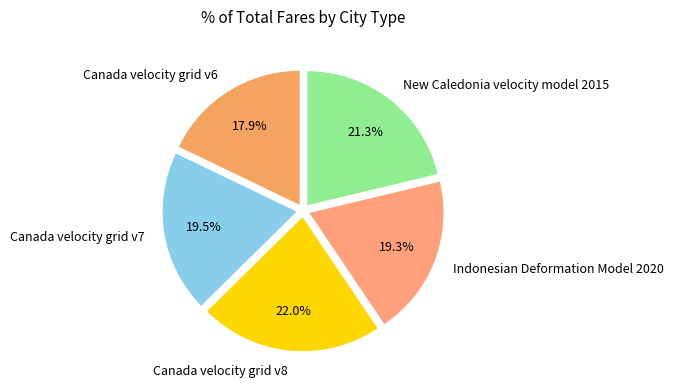

Do New Caledonia velocity model 2015 and Indonesian Deformation Model 2020 together represent more than half of the pie?

No